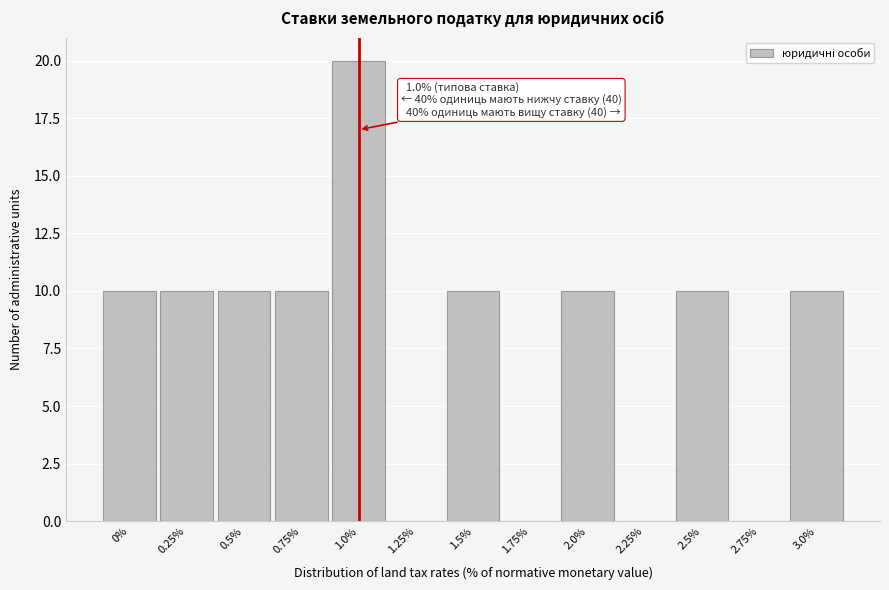

Reading left to right, list all the values displayed in this chart.

0%=10	0.25%=10	0.5%=10	0.75%=10	1.0%=20	1.25%=0	1.5%=10	1.75%=0	2.0%=10	2.25%=0	2.5%=10	2.75%=0	3.0%=10